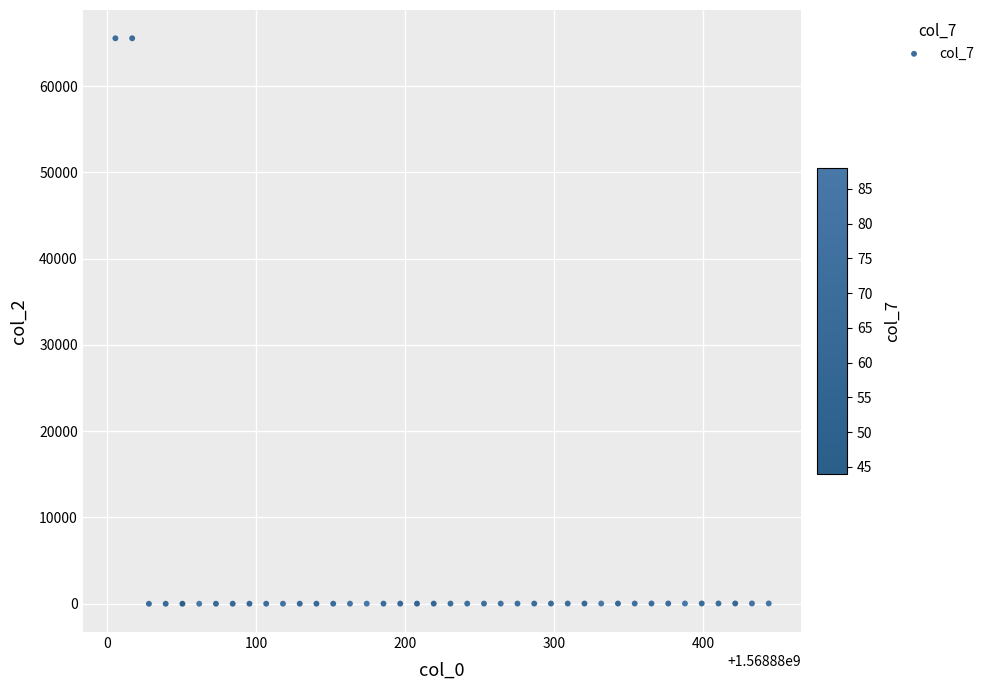

What is the range of Y values (max minus min)?

65535